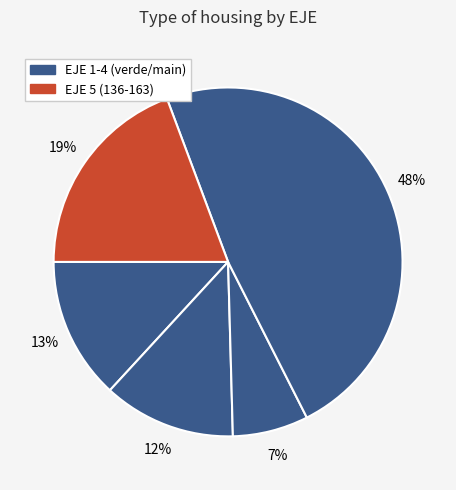

How many segments does this pie chart have?

5